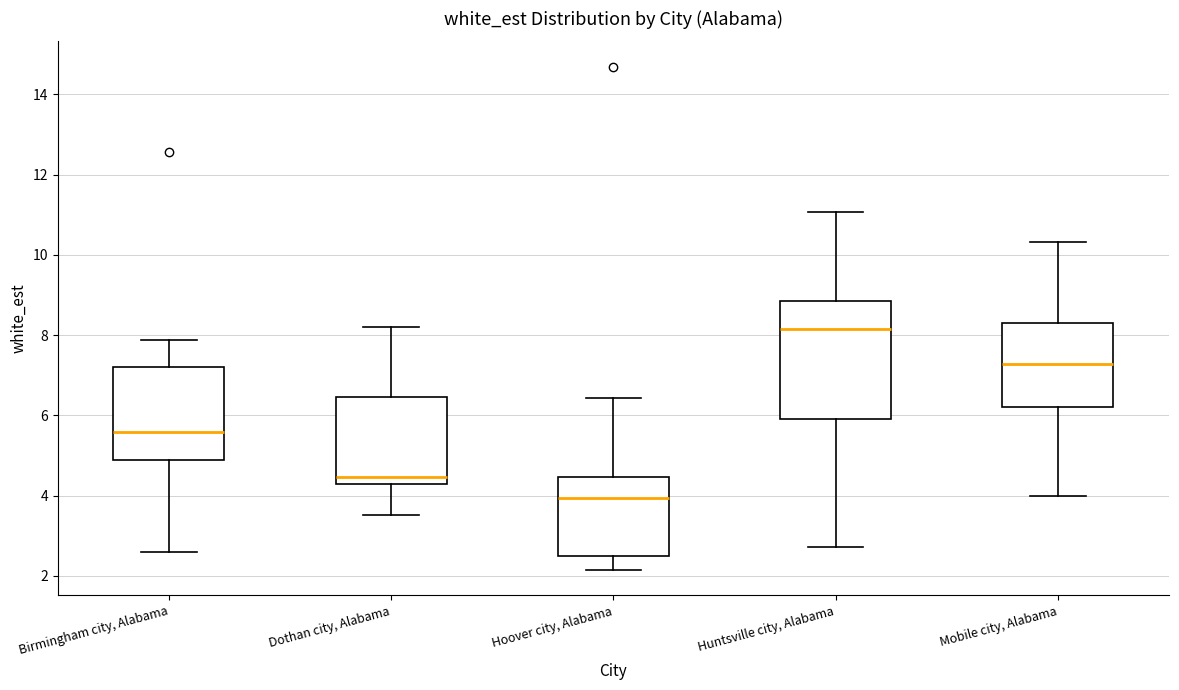

Reading left to right, read every box against the y-axis: the position of its median line, the range the box covers, and the ends of its whiskers. The values are not printed on the chart, so give them approximately, as read against the axis.

Birmingham city, Alabama: median 5.6, box 4.8 to 7.2, whiskers 2.6 to 7.8
Dothan city, Alabama: median 4.4, box 4.2 to 6.4, whiskers 3.6 to 8.2
Hoover city, Alabama: median 4.0, box 2.4 to 4.4, whiskers 2.2 to 6.4
Huntsville city, Alabama: median 8.2, box 6.0 to 8.8, whiskers 2.8 to 11.0
Mobile city, Alabama: median 7.2, box 6.2 to 8.2, whiskers 4.0 to 10.4